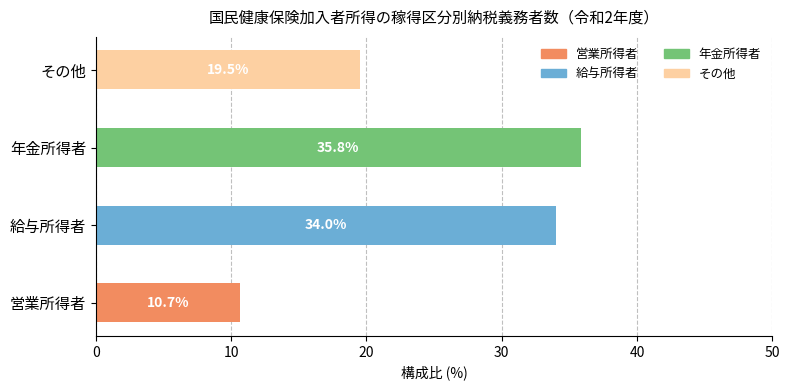

Does the chart contain any negative values?

No